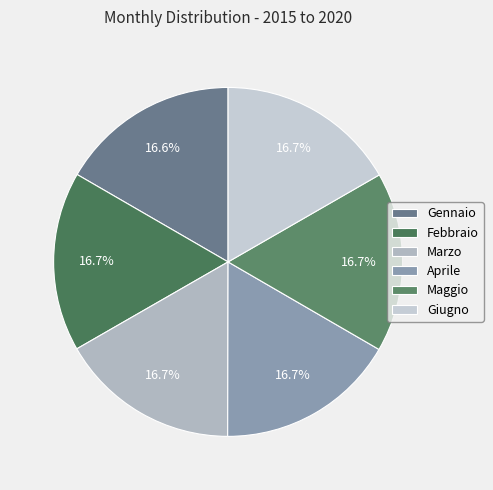

Rank the categories by value from highest to lowest.

Giugno, Maggio, Aprile, Marzo, Febbraio, Gennaio